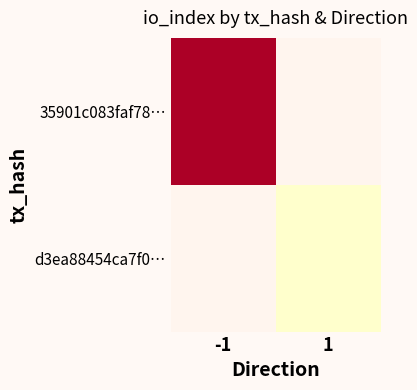

What is the maximum value shown in the chart?

1909.0